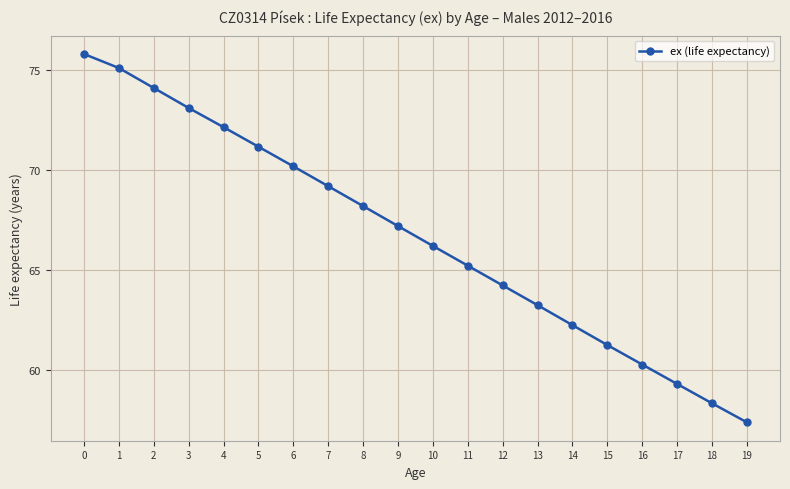

What is the smallest value displayed?

57.4